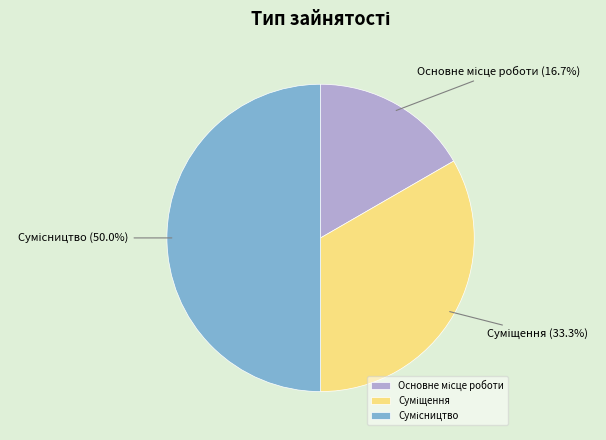

How many segments does this pie chart have?

3